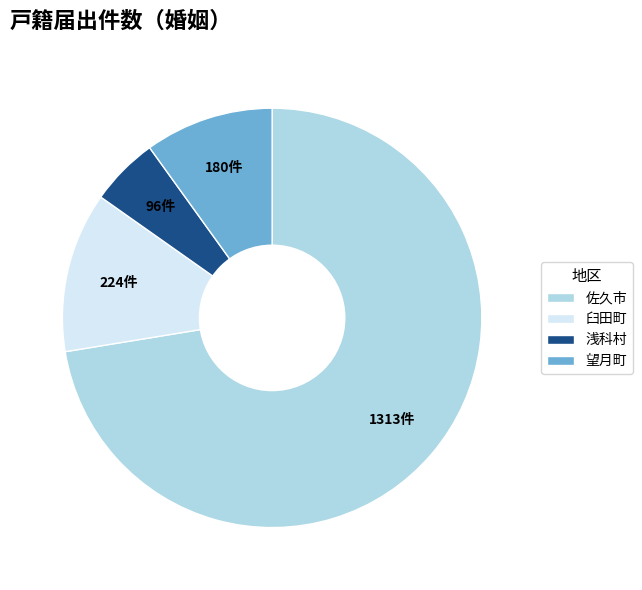

Is 佐久市 the majority of the pie?

Yes